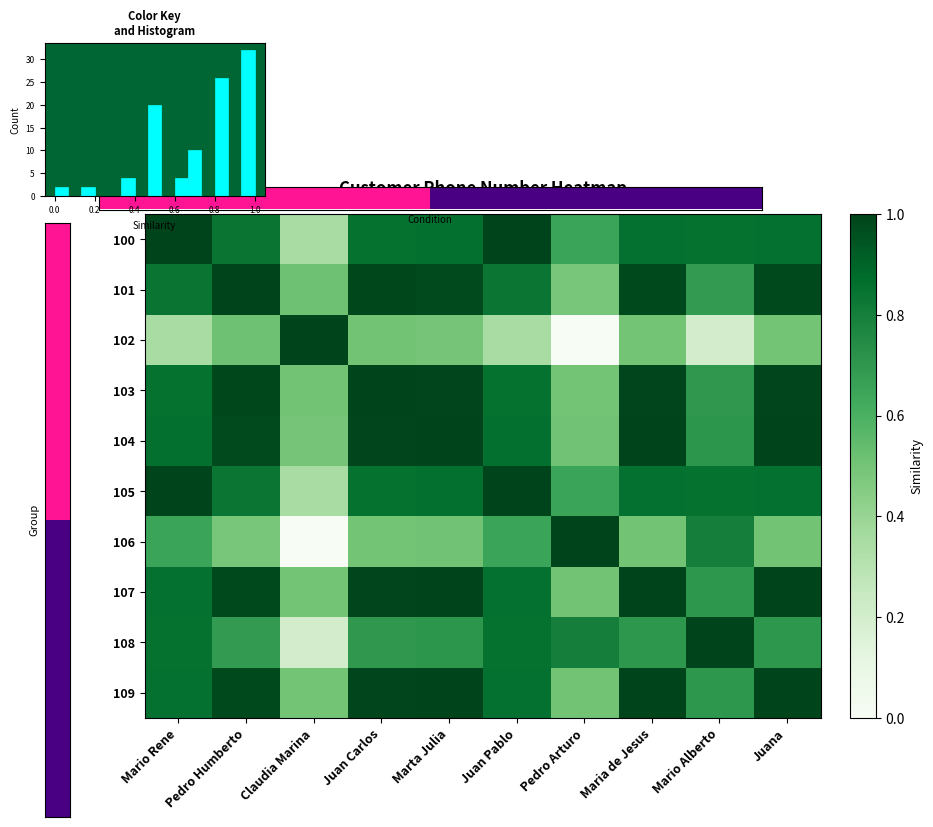

What is the total value across all series at Claudia Marina?

4.4